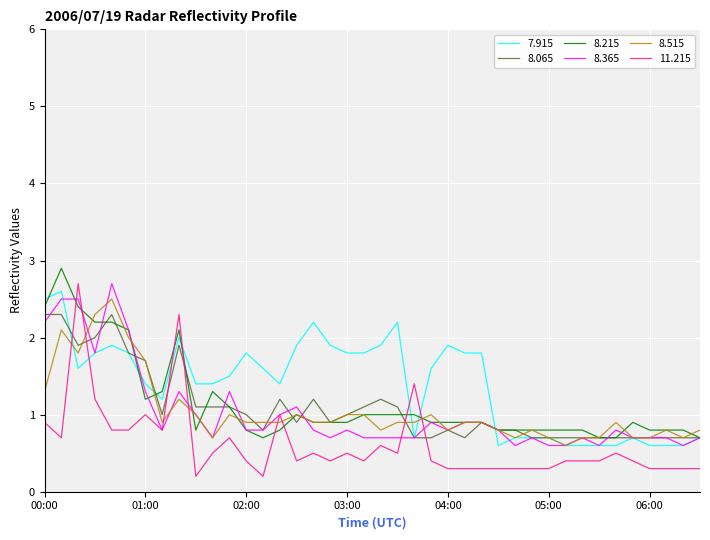

Which series has the largest total across all categories?

7.915